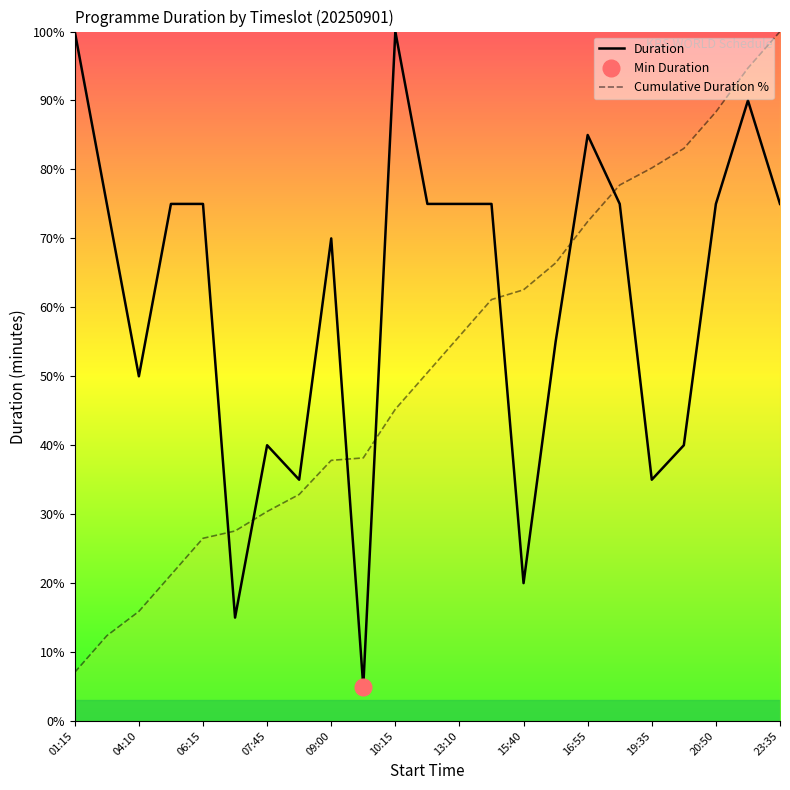

What is the value of the 3rd point from the left?

50.0